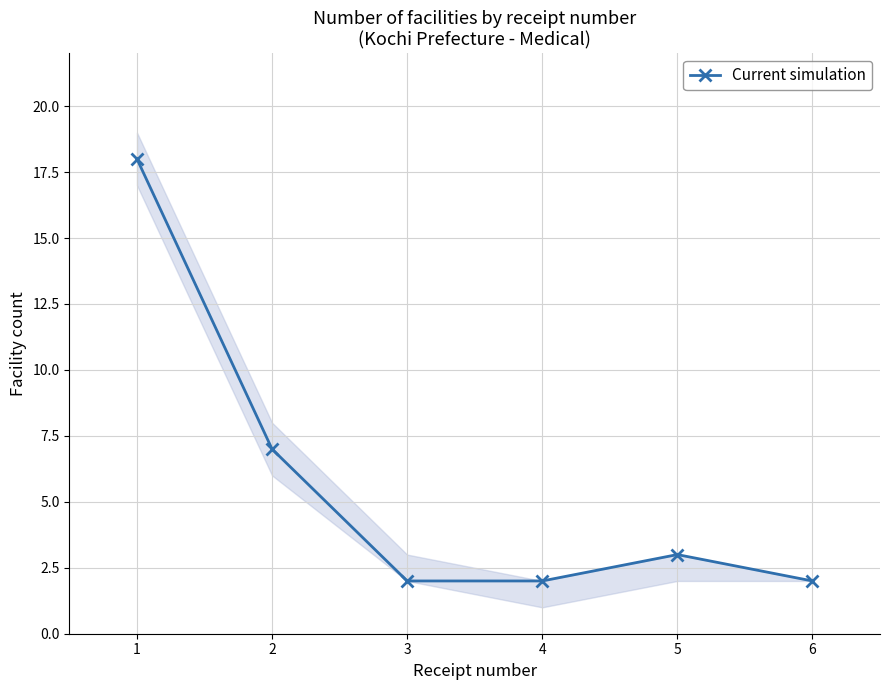

How many values are below 3?

3